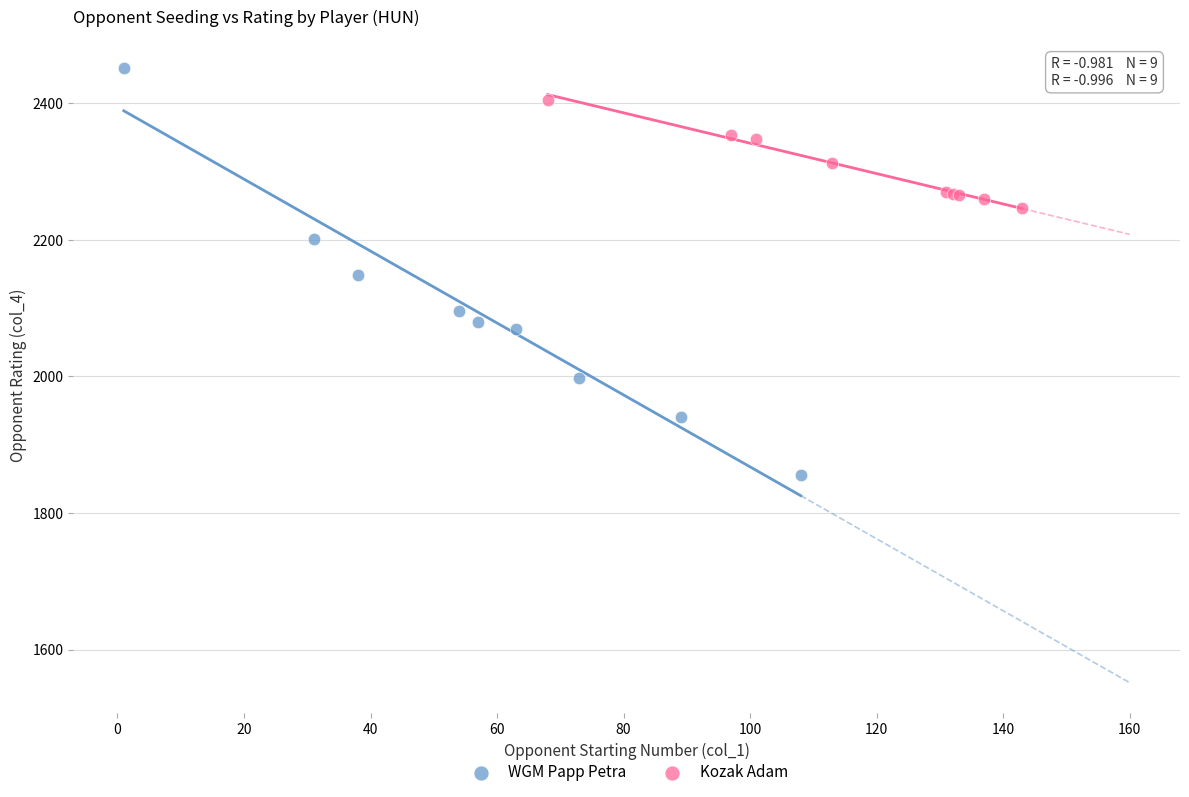

Which series contains the highest Y value?

WGM Papp Petra